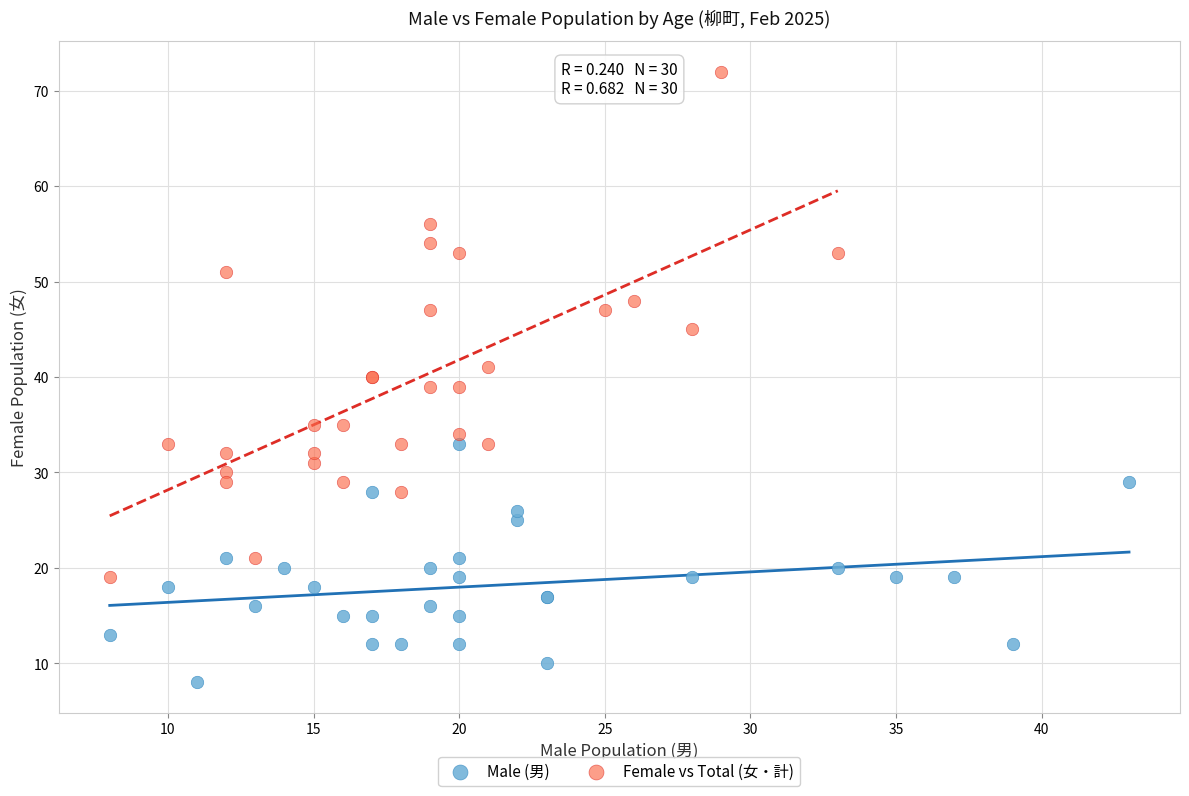

Which series contains the highest Y value?

Female vs Total (女・計)